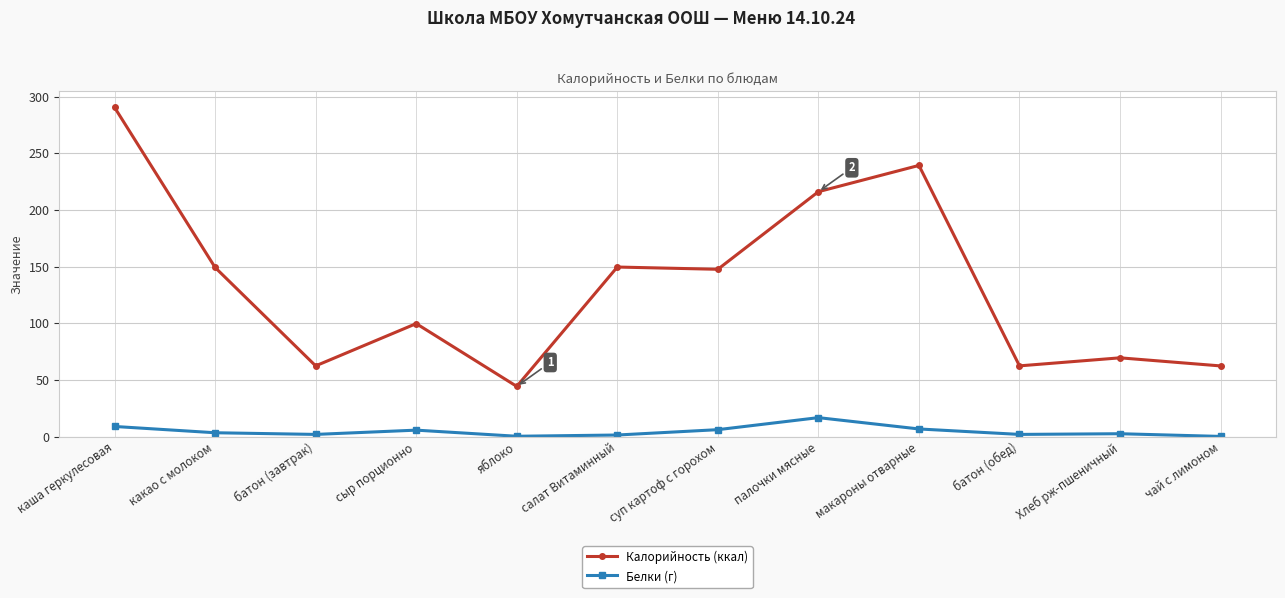

What is the difference between the maximum and minimum values in the Калорийность (ккал) series?

246.1